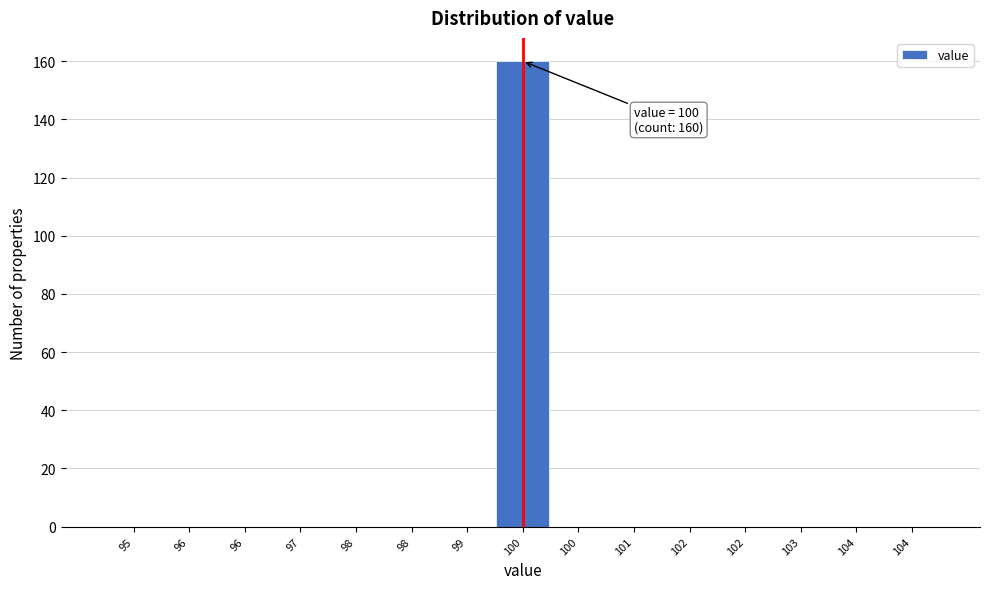

How many distinct data groups are displayed?

1